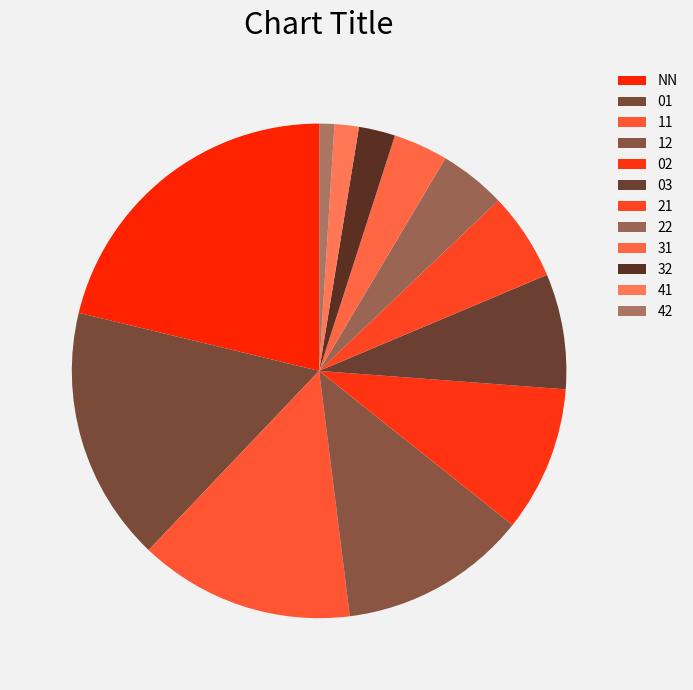

What is the smallest slice in the pie chart?

42